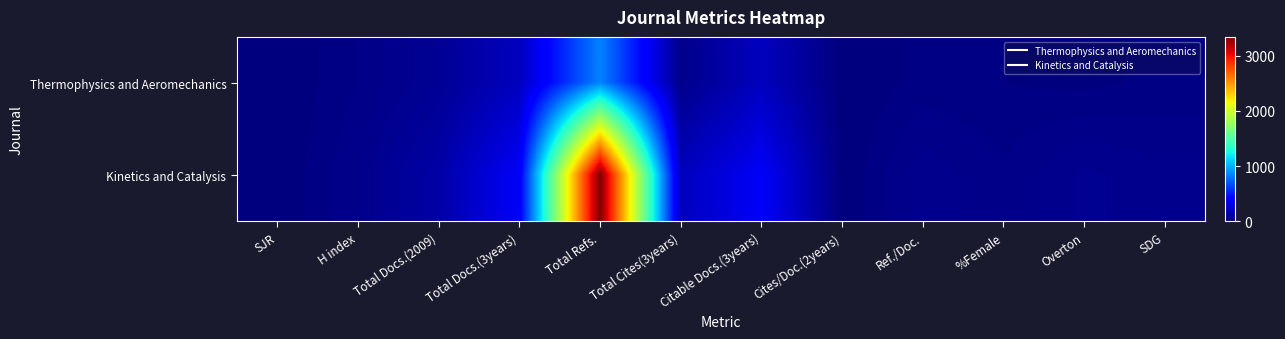

Which series has the largest range (max minus min)?

Kinetics and Catalysis